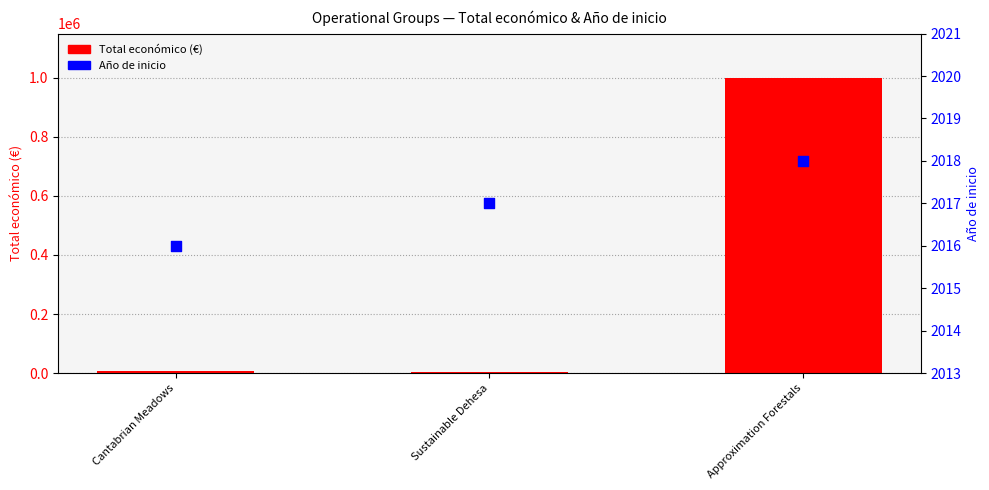

Is the value of Año de inicio at Approximation Forestals greater than the value of Total económico at Cantabrian Meadows?

No